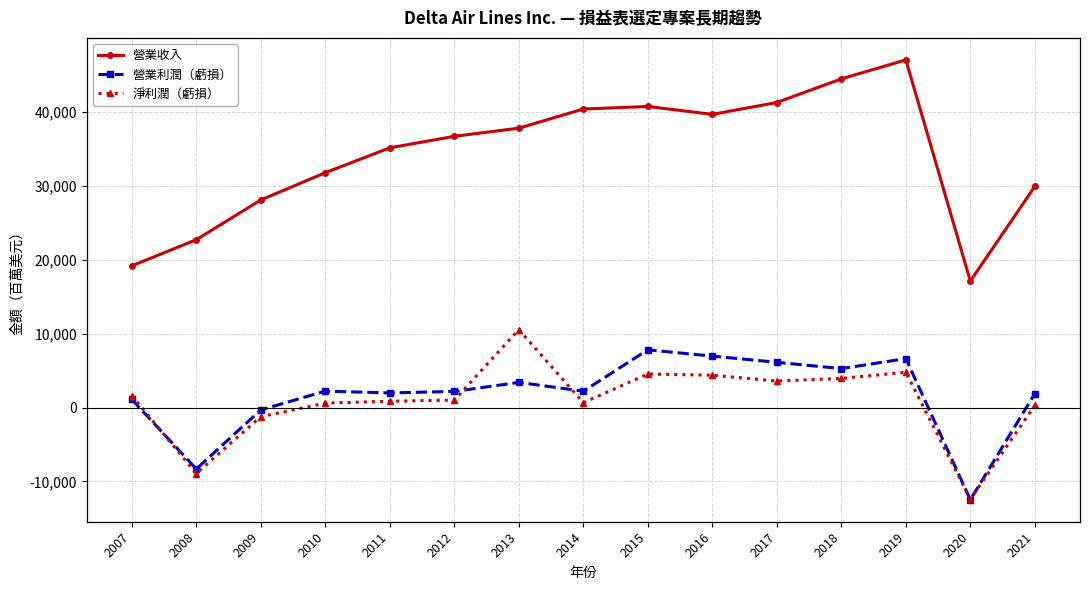

What is the sum of the 淨利潤（虧損） values at 2013 and 2008?

1618